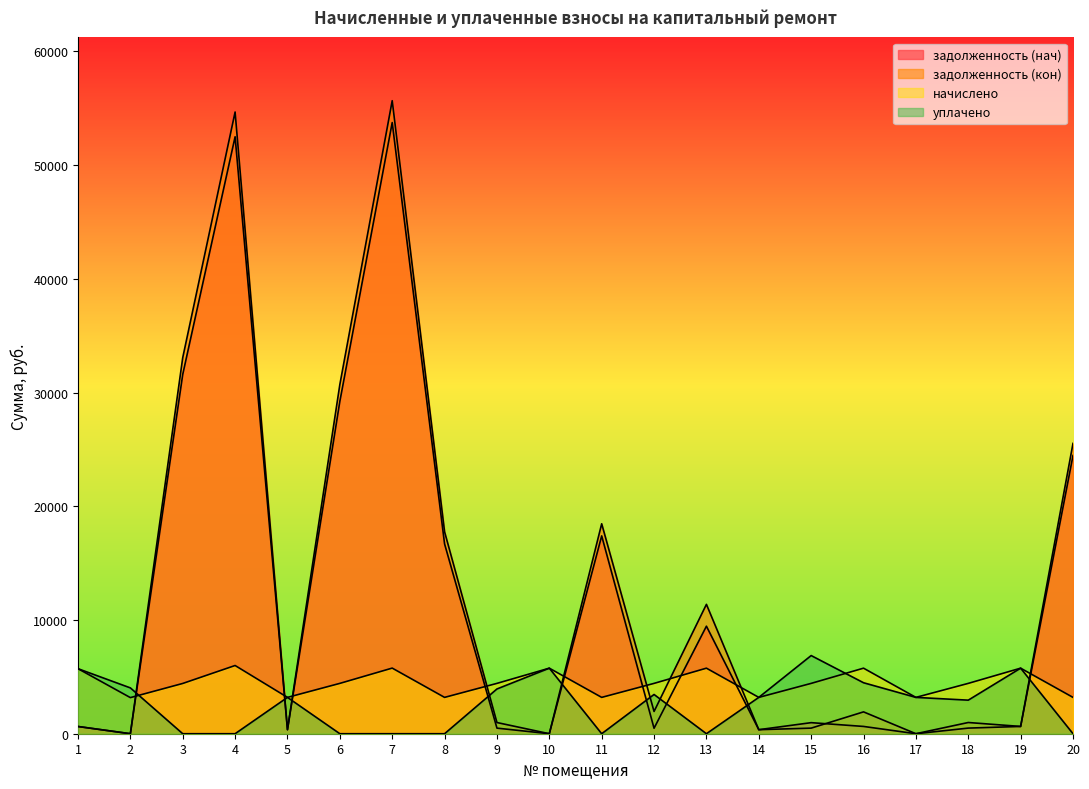

Which series has the largest total across all categories?

задолженность (кон)